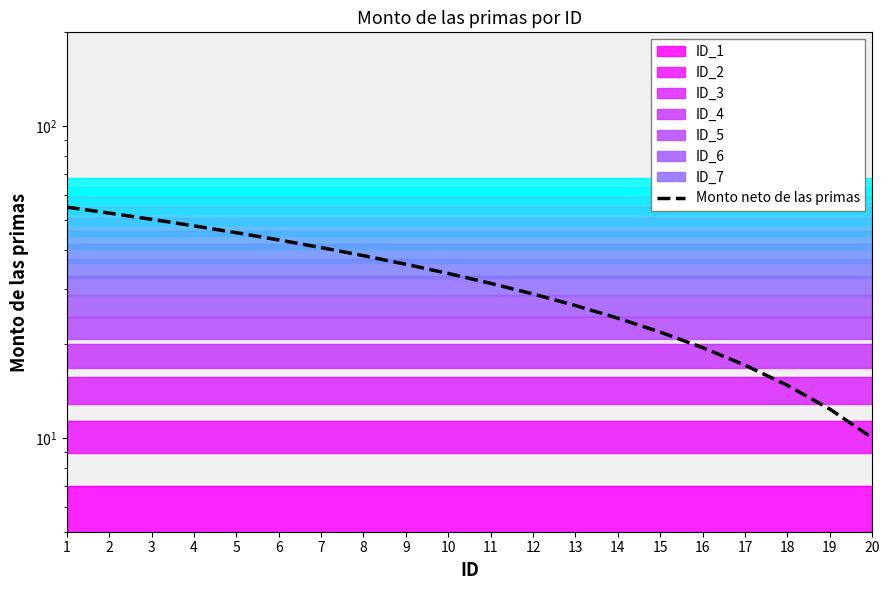

Which category has the highest value across all series?

1